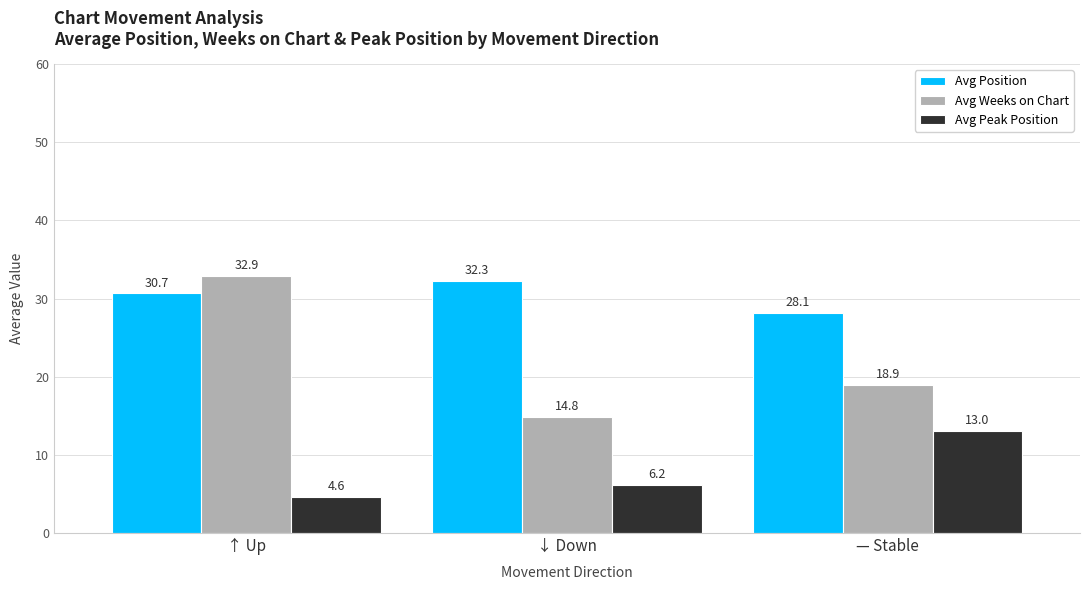

What is the label of the 2nd bar from the right?

↓ Down